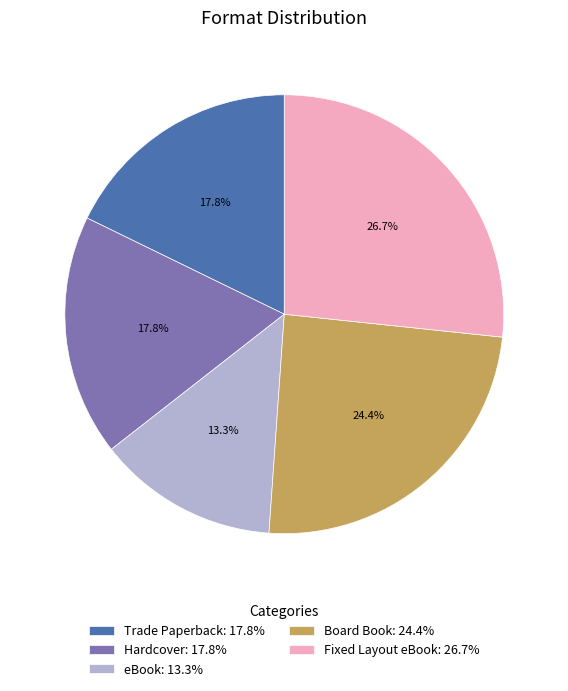

Combined, do Fixed Layout eBook: 26.7% and Trade Paperback: 17.8% account for over 50%?

No